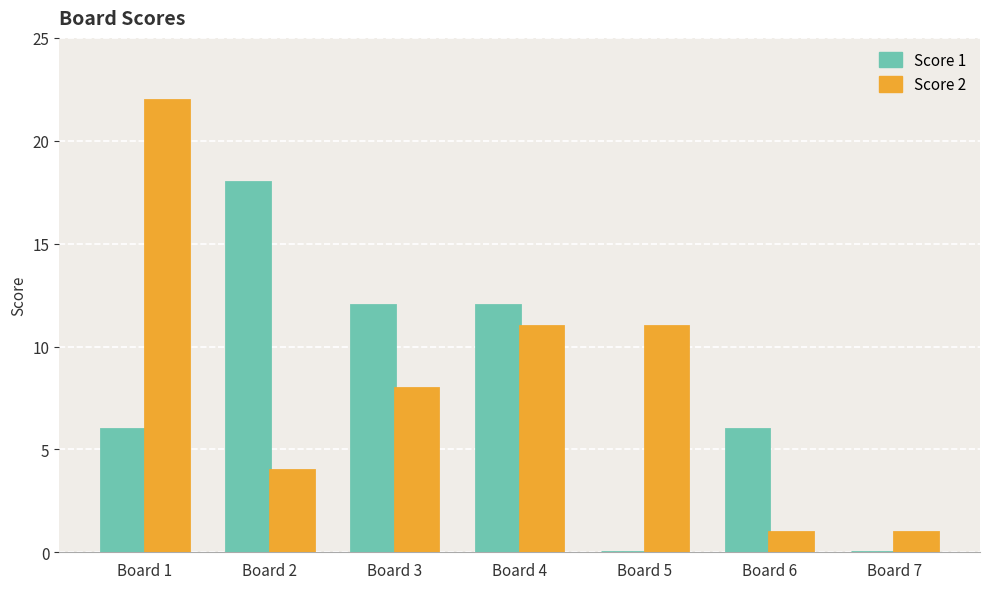

What is the total value across all series at Board 5?

11